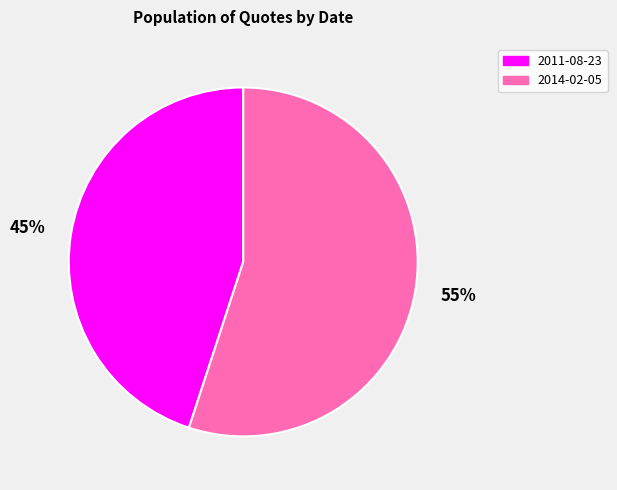

How many segments does this pie chart have?

2